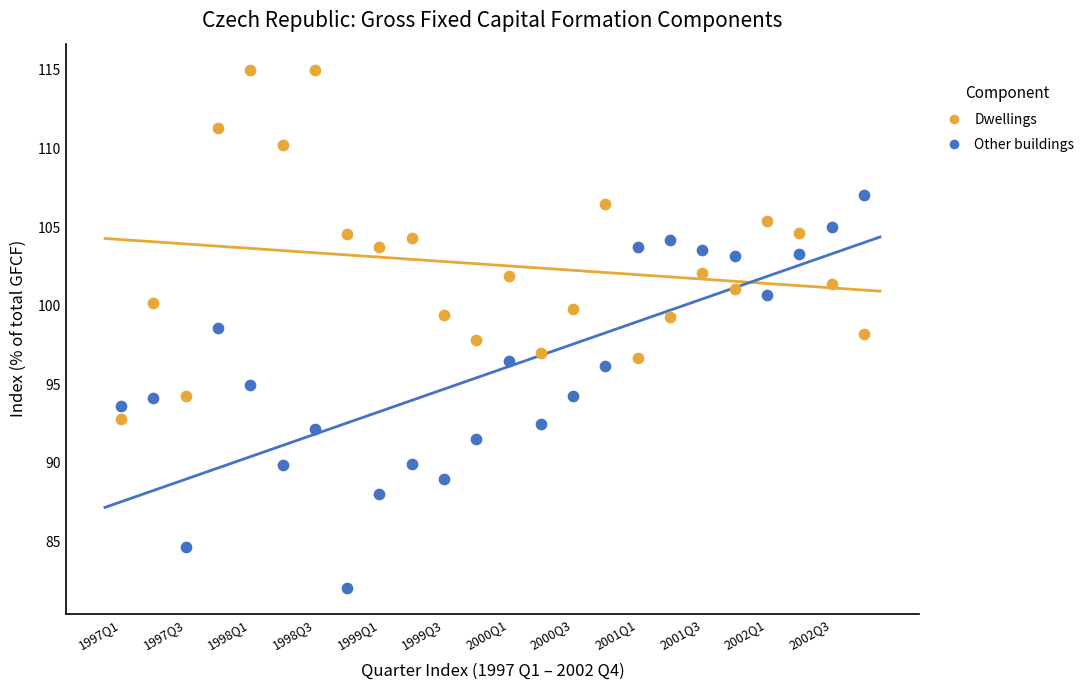

Which series has the largest Y range (max minus min)?

Other buildings